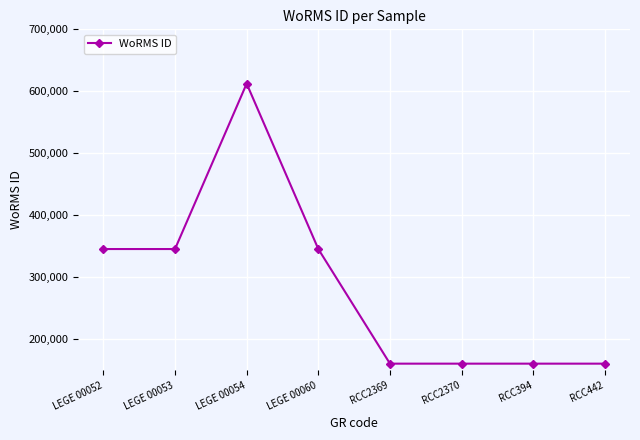

Reading left to right, list all the values displayed in this chart.

LEGE 00052=345514	LEGE 00053=345514	LEGE 00054=612418	LEGE 00060=345514	RCC2369=160572	RCC2370=160572	RCC394=160572	RCC442=160572